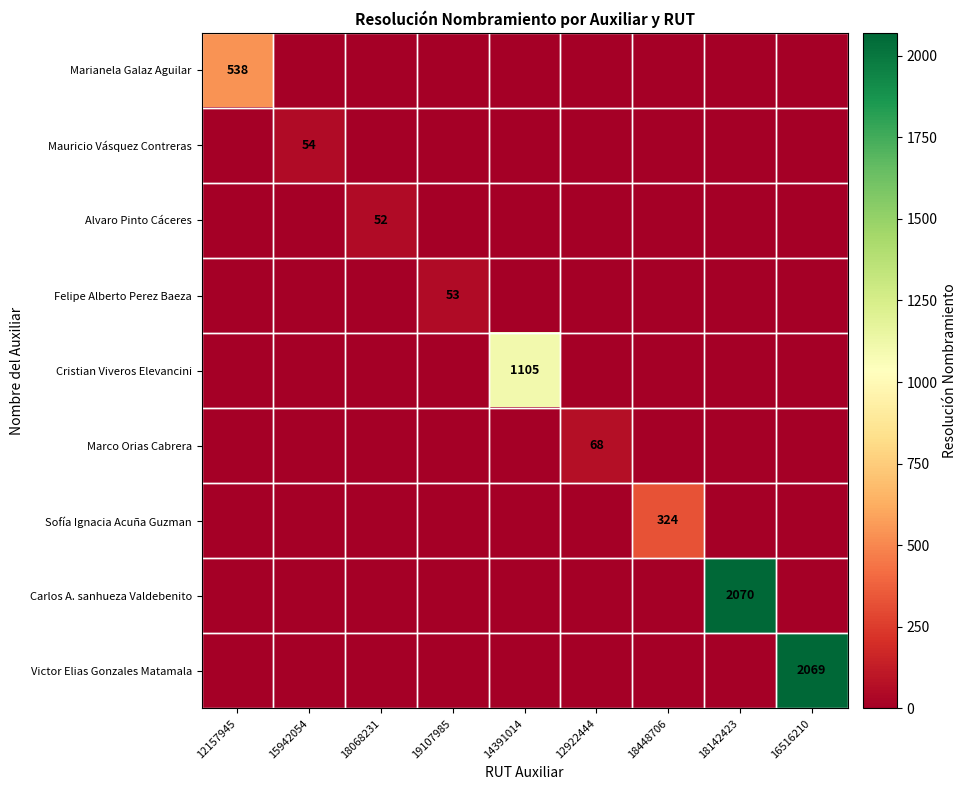

Which series changed the most between 19107985 and 16516210?

Victor Elias Gonzales Matamala